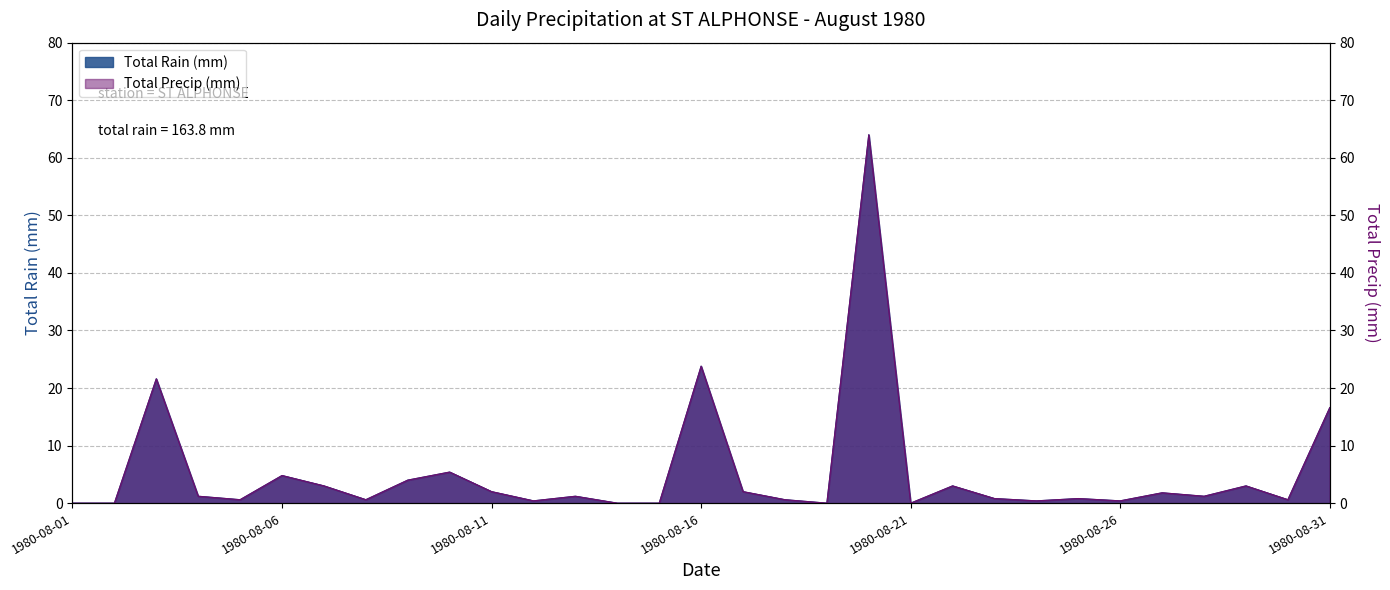

Does the chart have visible grid lines?

Yes